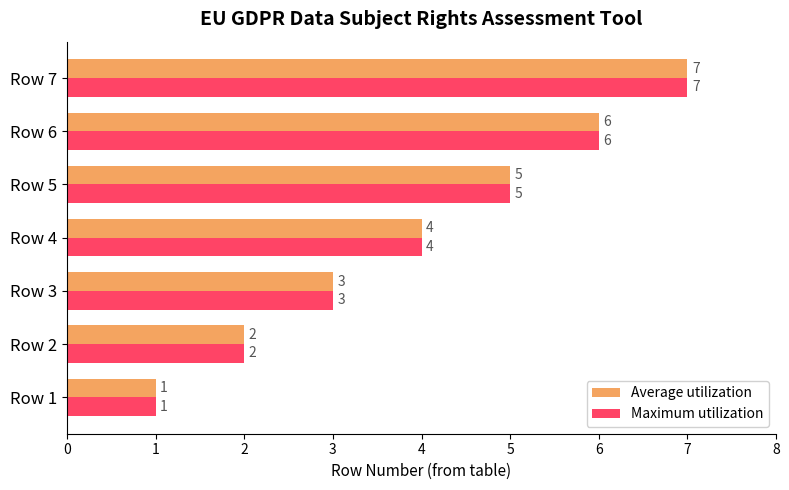

What is the maximum value for Maximum utilization?

7